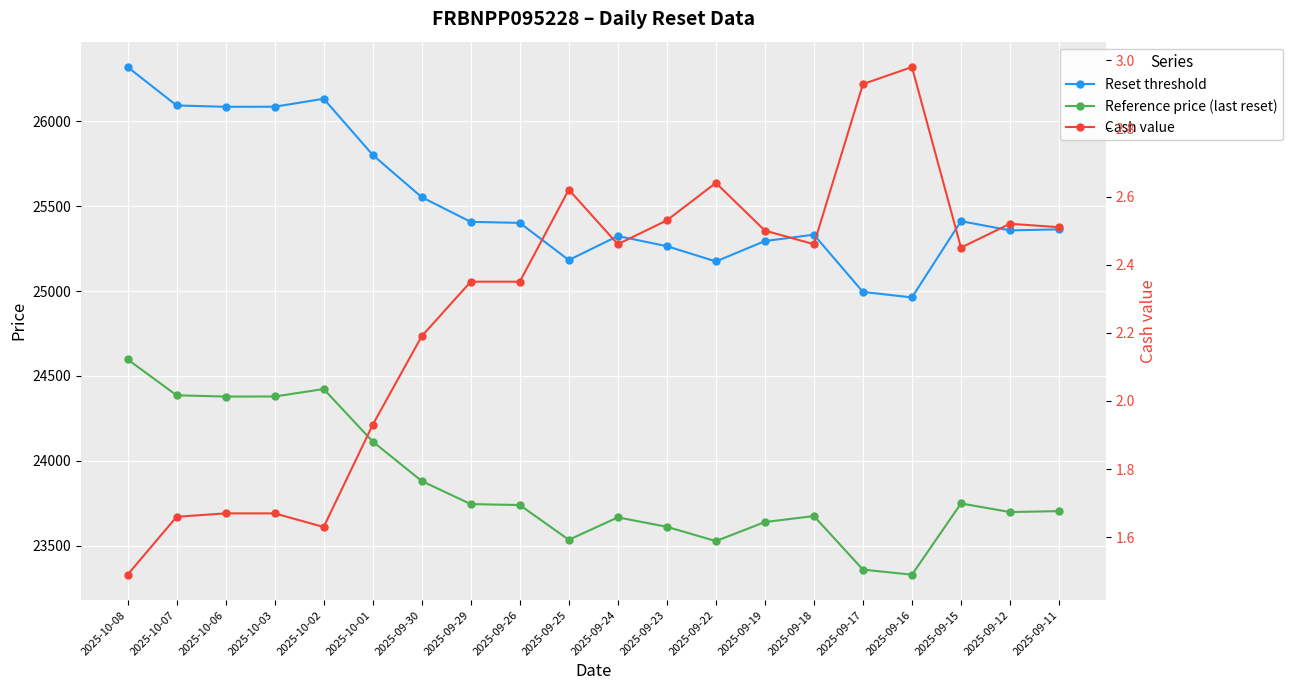

Reading left to right, what are all the values shown in this chart?

Reset threshold: 26318.9	26092.8	26084.8	26085.3	26132.1	25801.6	25552.4	25407.2	25401.2	25182.3	25323.5	25264.1	25173.9	25294.2	25331.7	24994.3	24962.3	25411.3	25357.0	25362.9
Reference price (last reset): 24597.1	24385.8	24378.3	24378.8	24422.6	24113.6	23880.7	23745.1	23739.5	23534.8	23666.8	23611.3	23527.0	23639.4	23674.5	23359.2	23329.2	23748.9	23698.2	23703.7
Cash value: 1.5	1.7	1.7	1.7	1.6	1.9	2.2	2.4	2.4	2.6	2.5	2.5	2.6	2.5	2.5	2.9	3.0	2.5	2.5	2.5